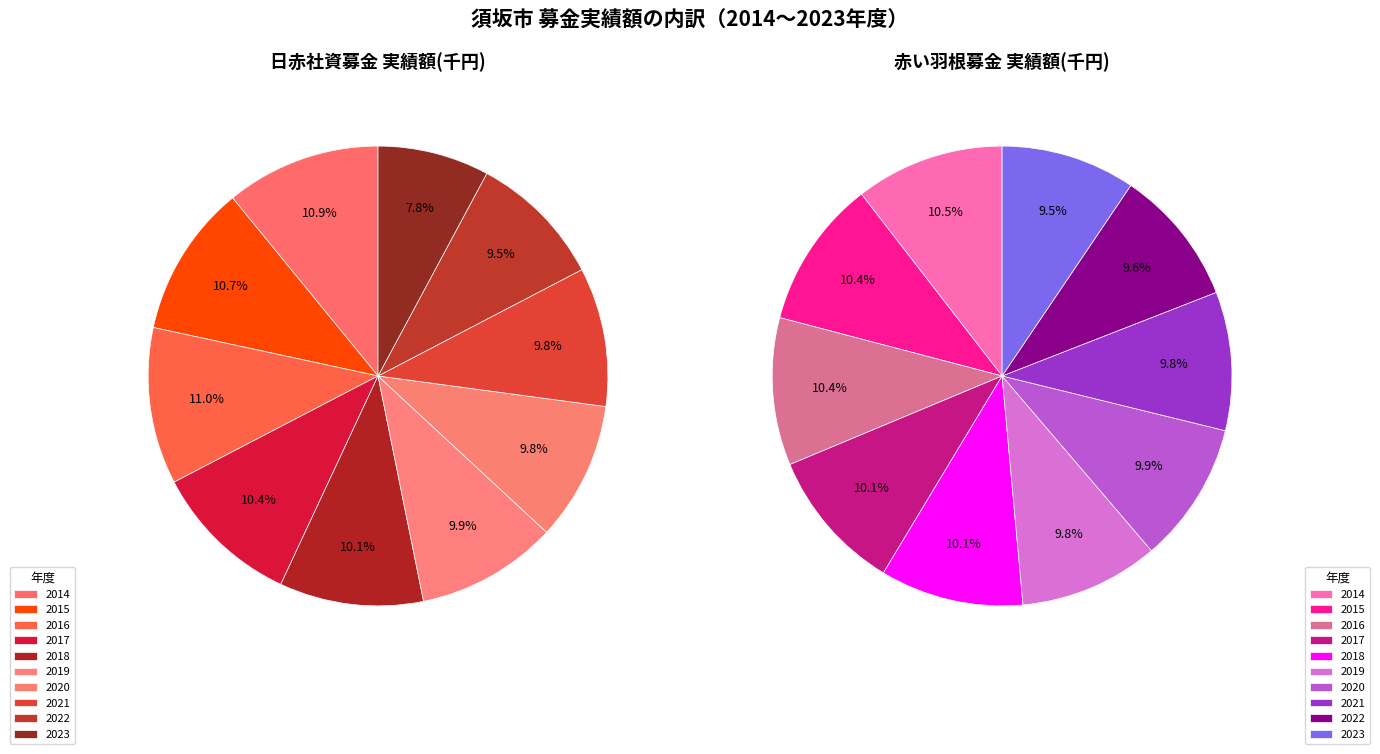

What percentage is the 2015 slice, to the nearest percent?

10%